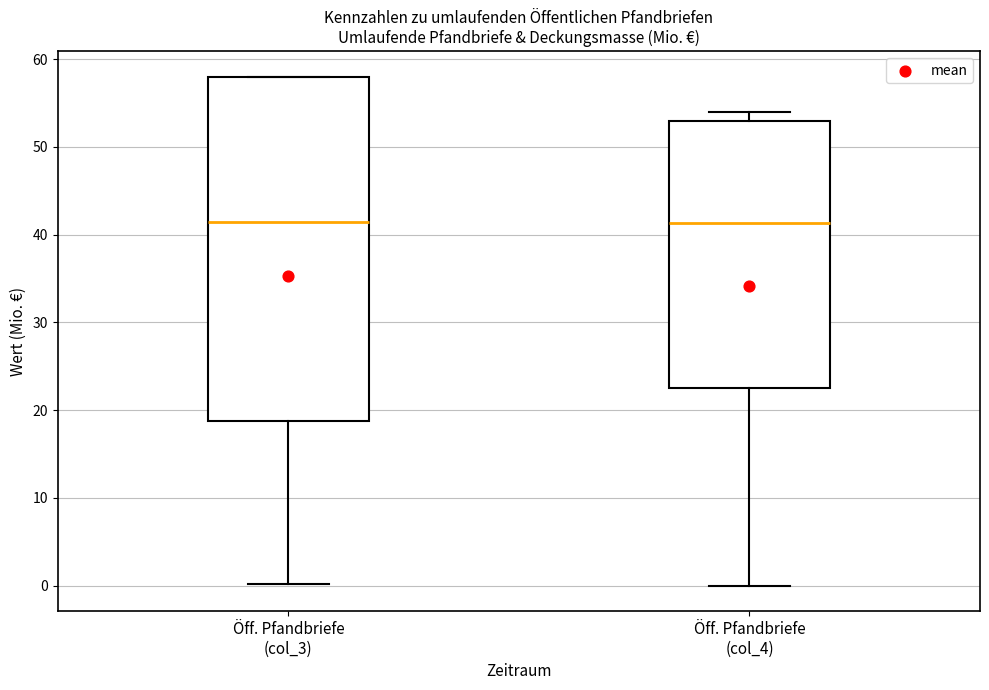

Which box is the tallest, from its lower edge to its upper edge?

Öff. Pfandbriefe (col_3)